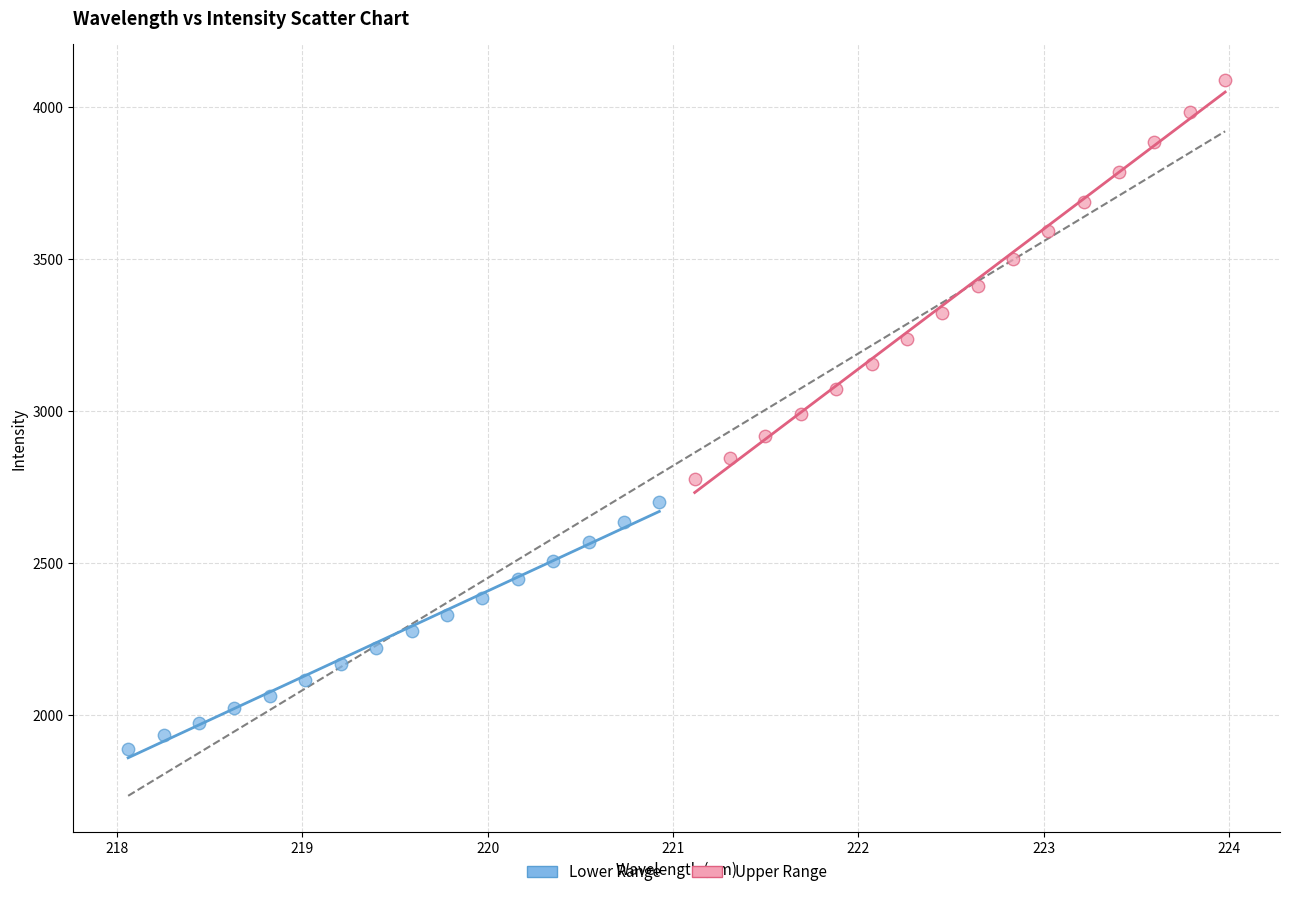

Which series contains the highest Y value?

Upper Range